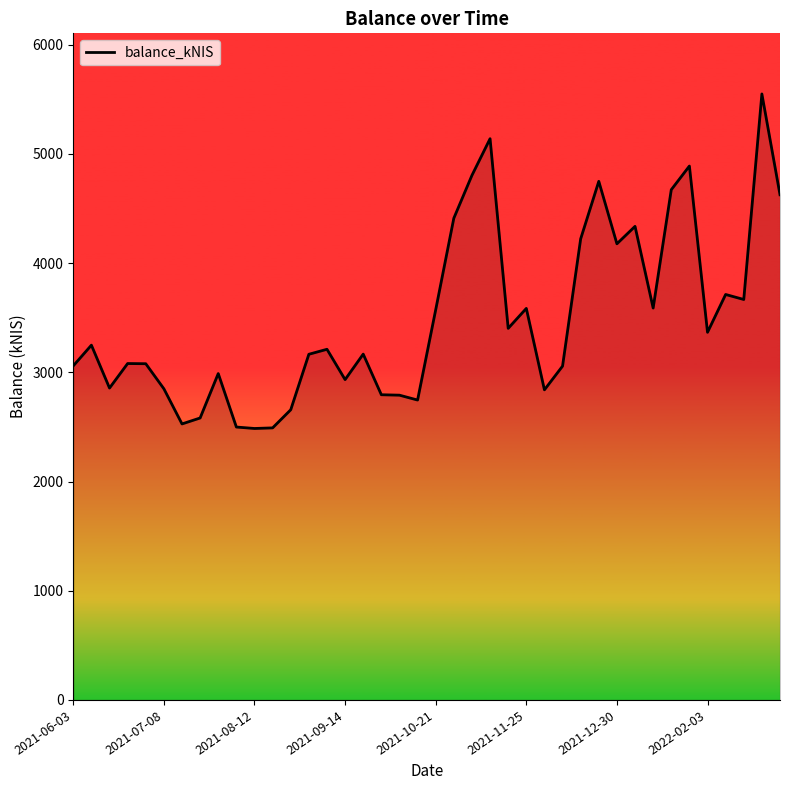

What is the maximum value shown in the chart?

5549.7